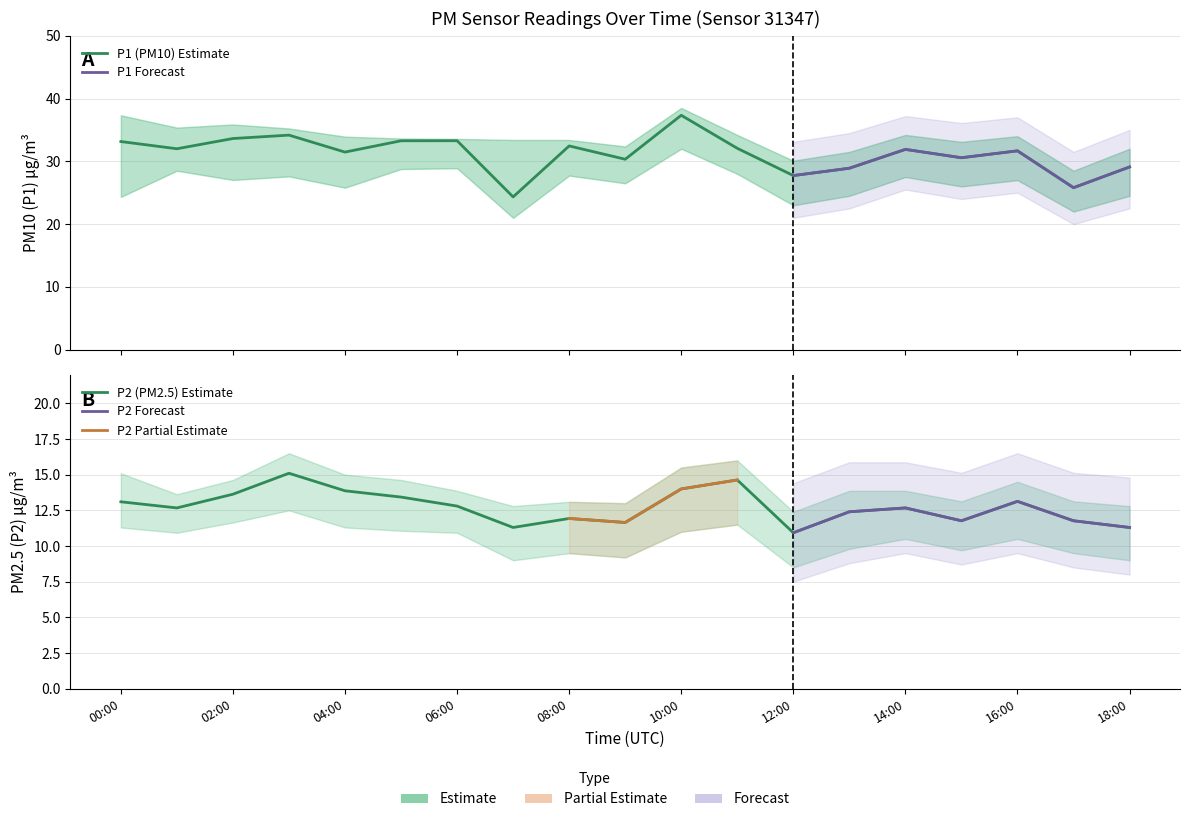

Where does the P2 series first go above 12?

00:00